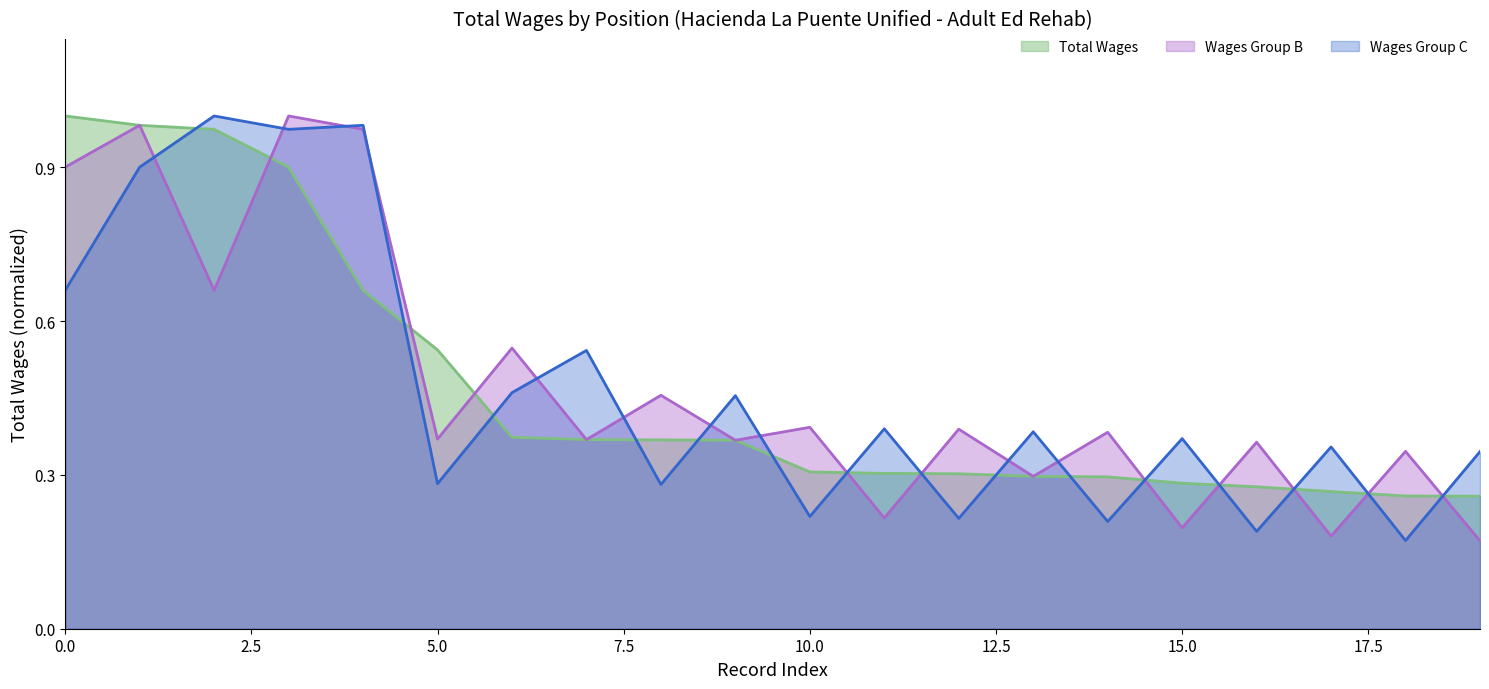

What is the total value across all series at Rehab Program Assistant?

0.9